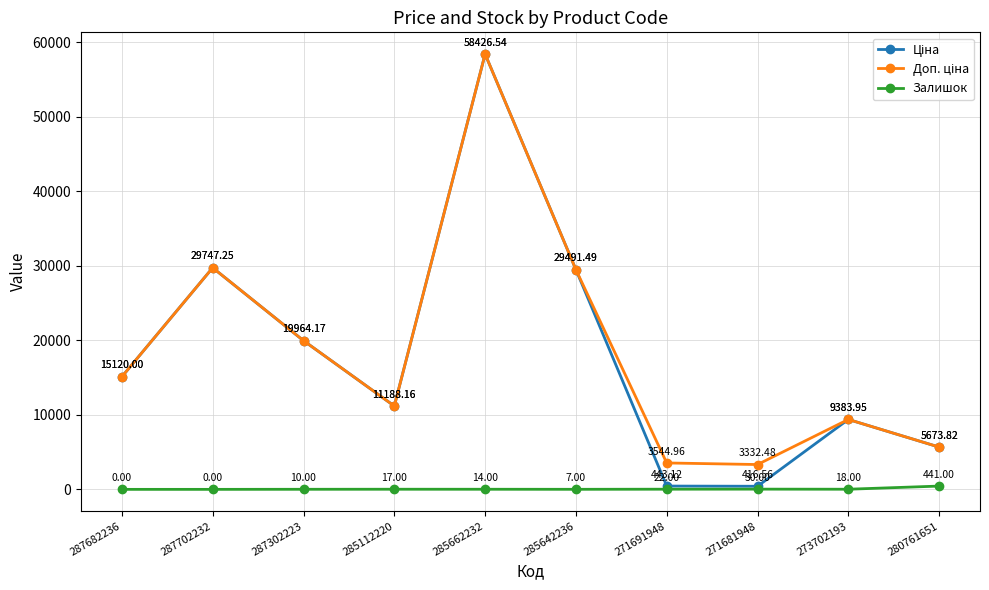

What is the label of the 7th point from the right?

285112220